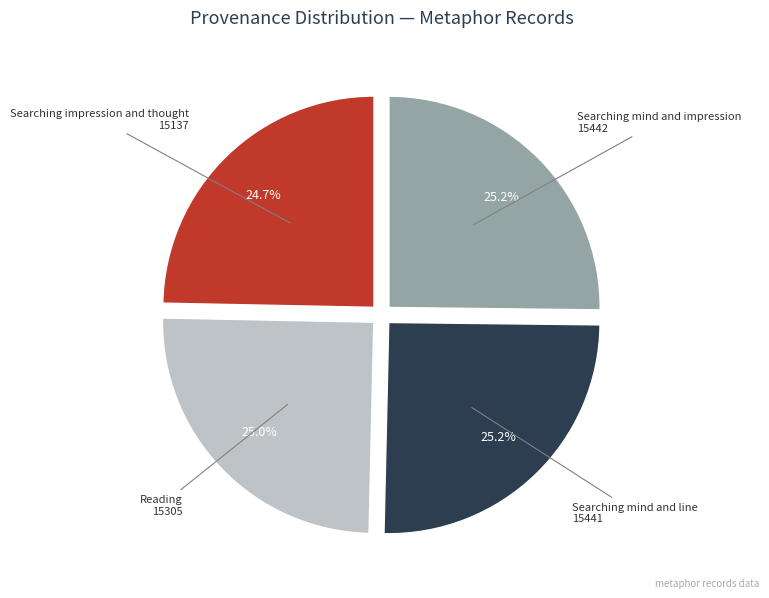

Does any single category account for the majority?

No